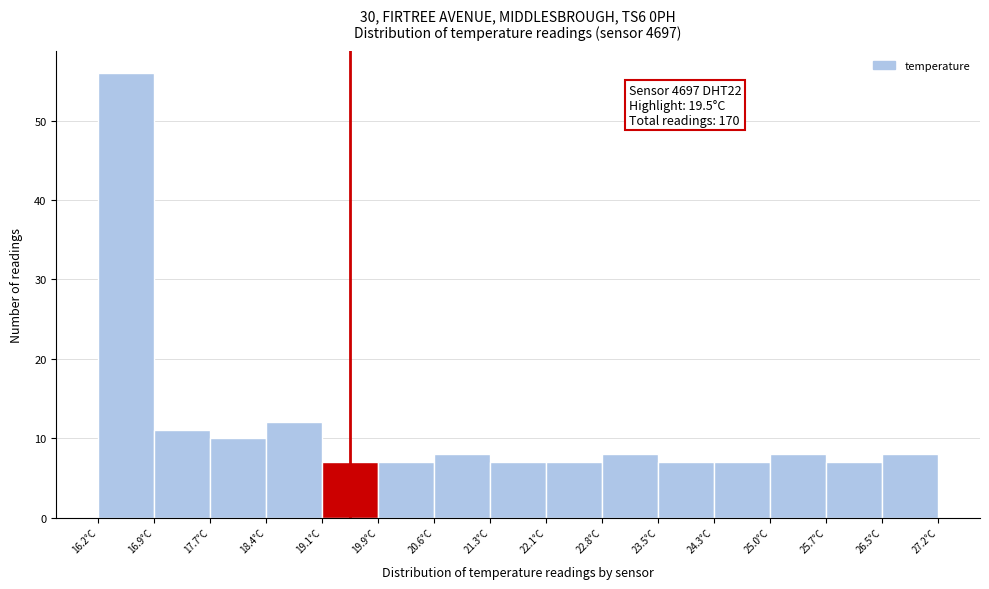

Over which range of the x-axis is the bar tallest?

16.2 to 16.9